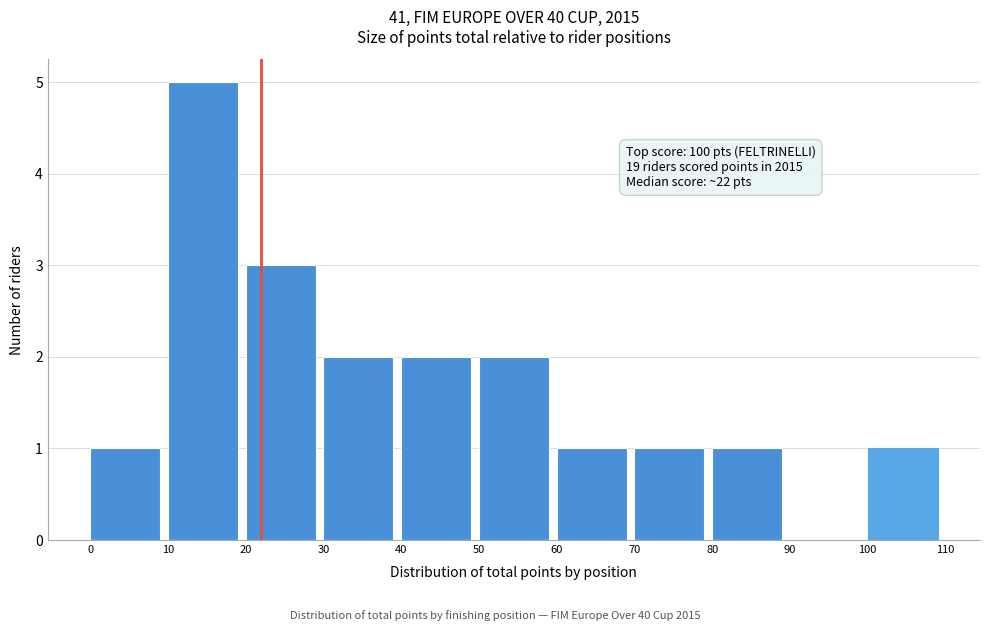

Which range on the x-axis has the tallest bar?

10 to 20